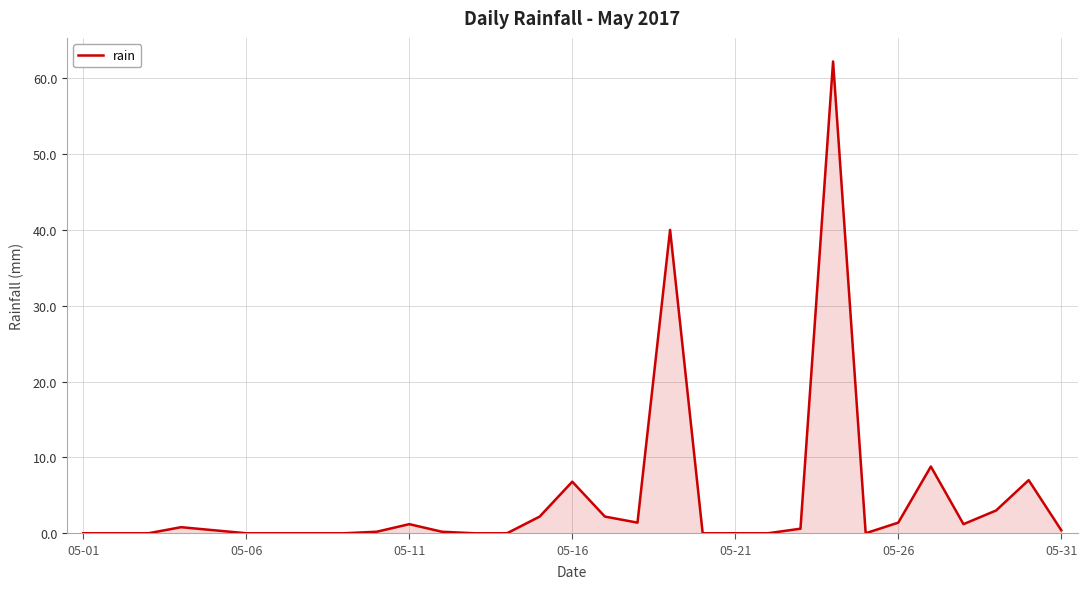

What is the difference between the maximum and minimum values?

62.2